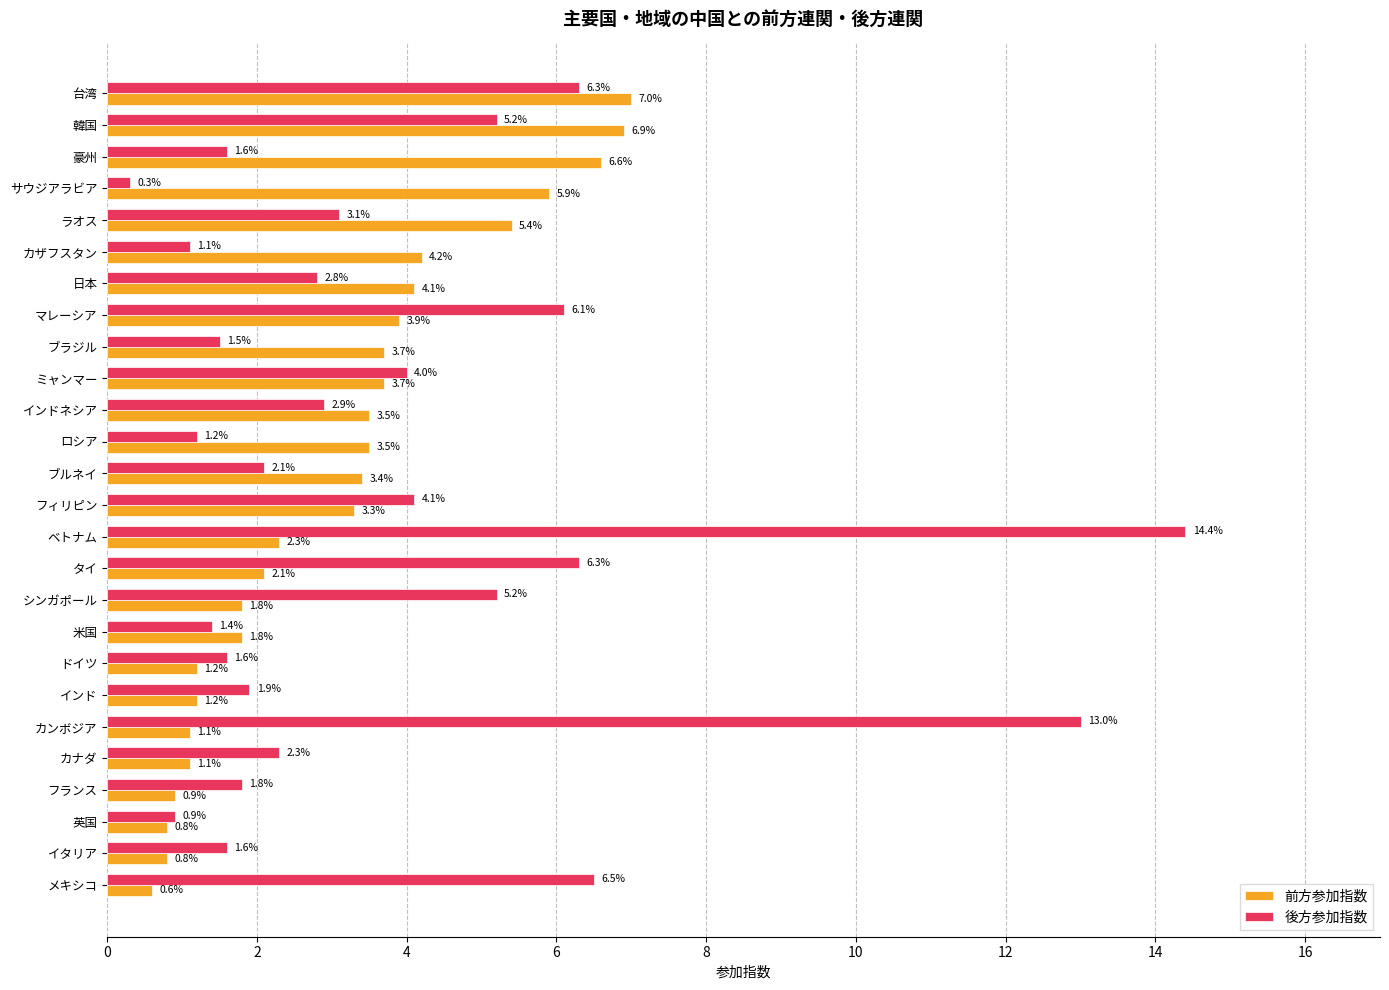

Is the value of 前方参加指数 at 英国 greater than the value of 後方参加指数 at 韓国?

No